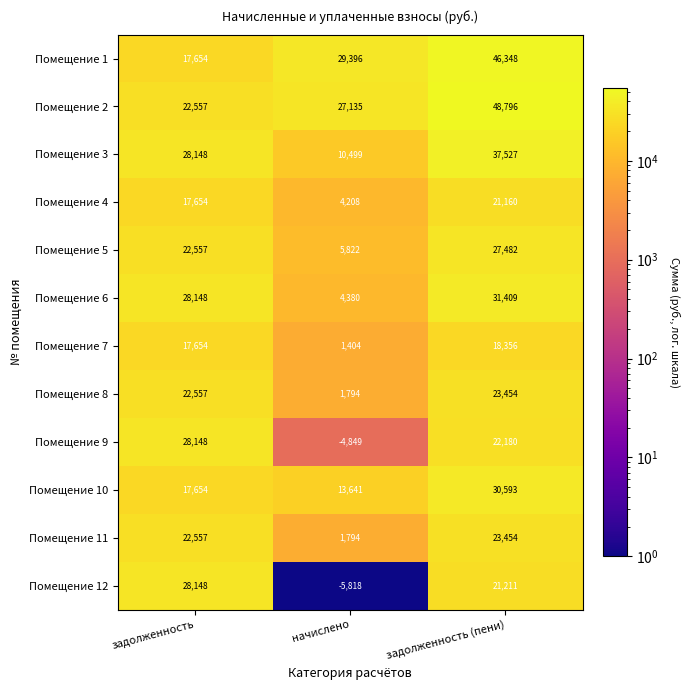

Count the number of data series in this chart.

12